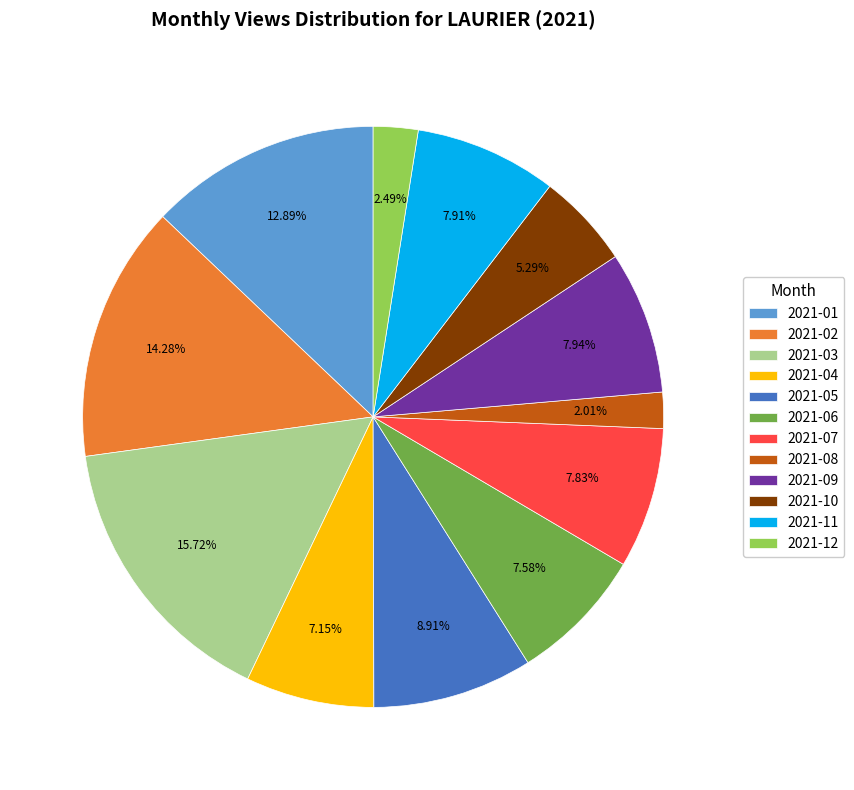

What percentage is the 2021-04 slice, to the nearest percent?

7%